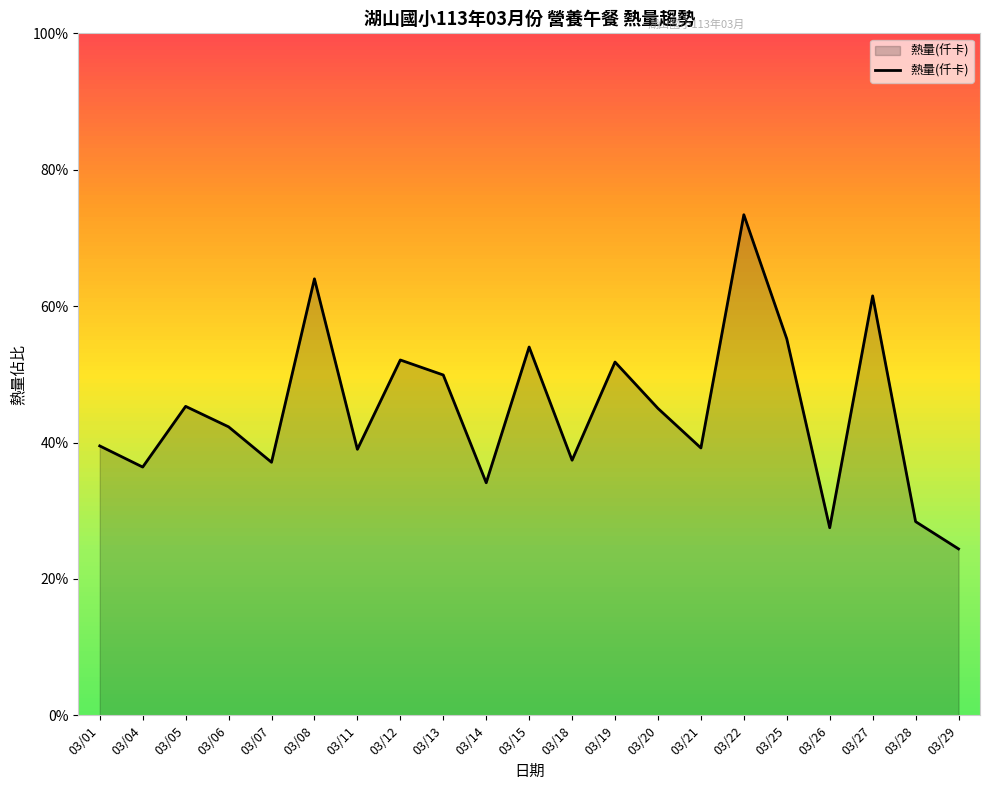

What is the sum of all values?

14943.8